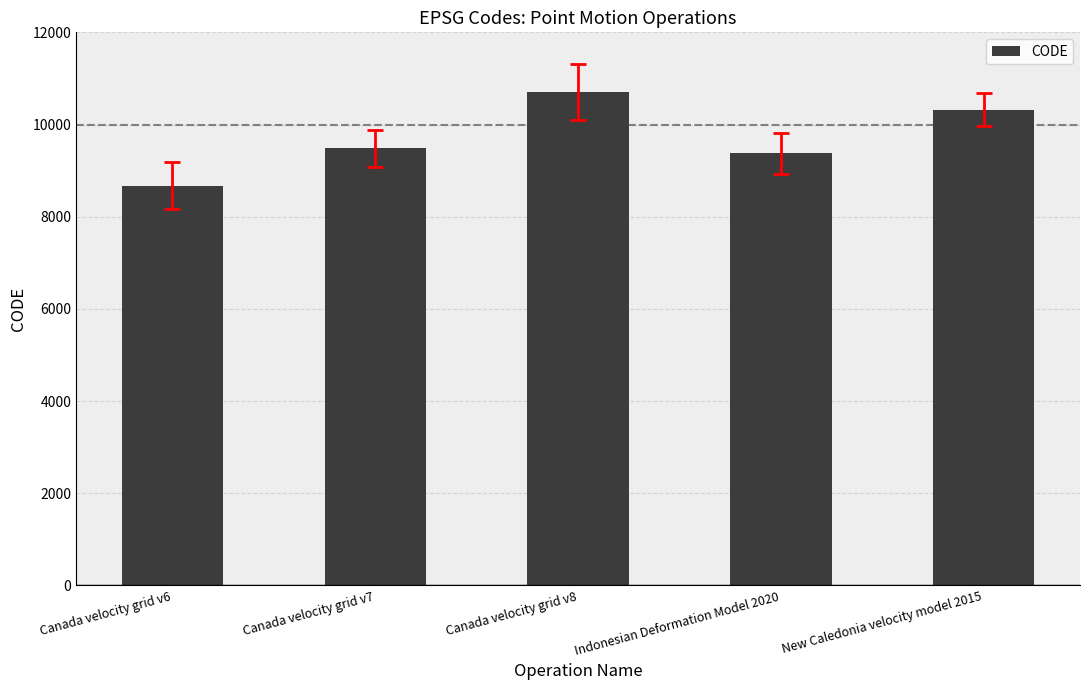

What is the difference between the maximum and second lowest values?

1332